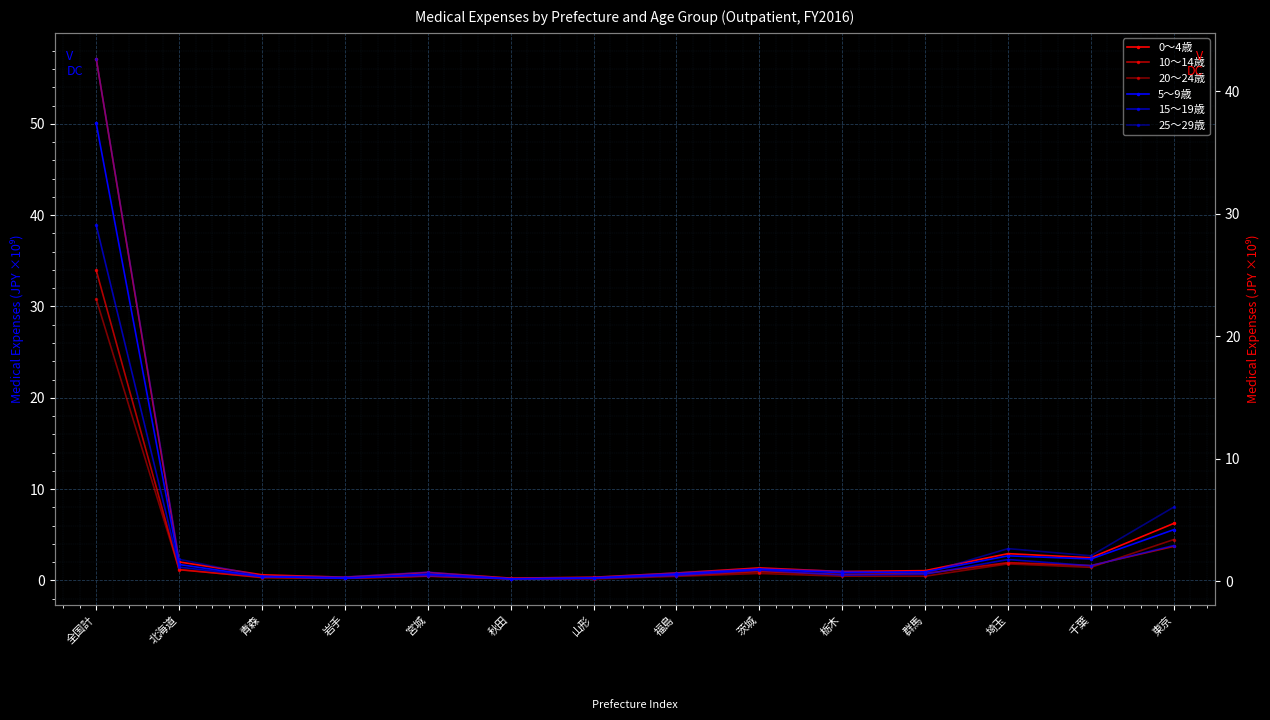

Is the value of 25～29歳 at 宮城 greater than the value of 10～14歳 at 福島?

Yes